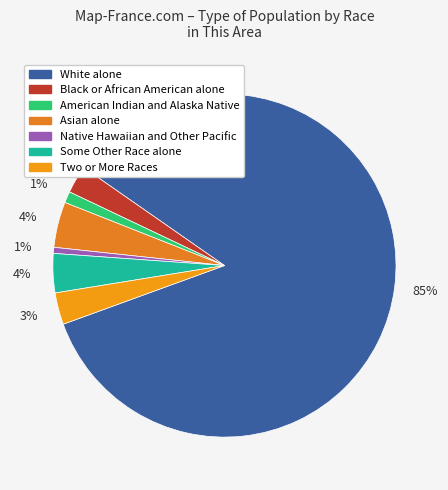

What percentage is the Two or More Races slice, to the nearest percent?

3%